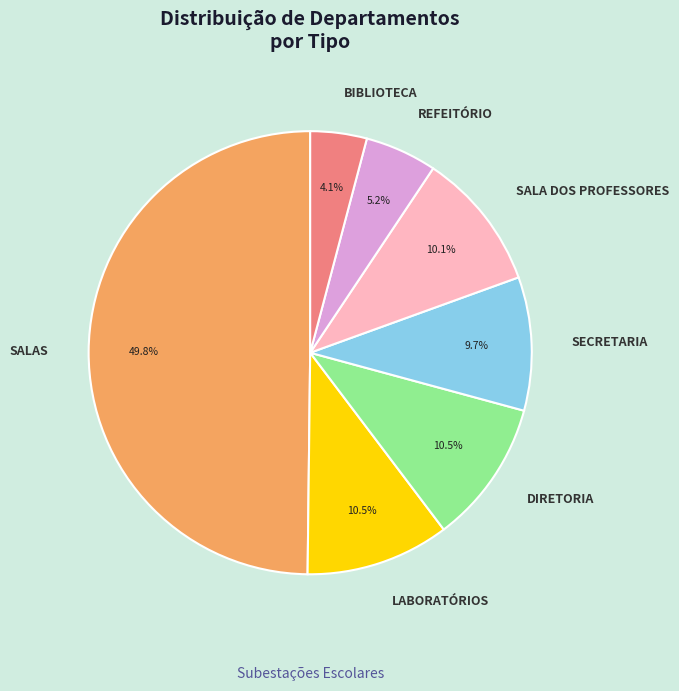

Does SALA DOS PROFESSORES represent more than half of the total?

No